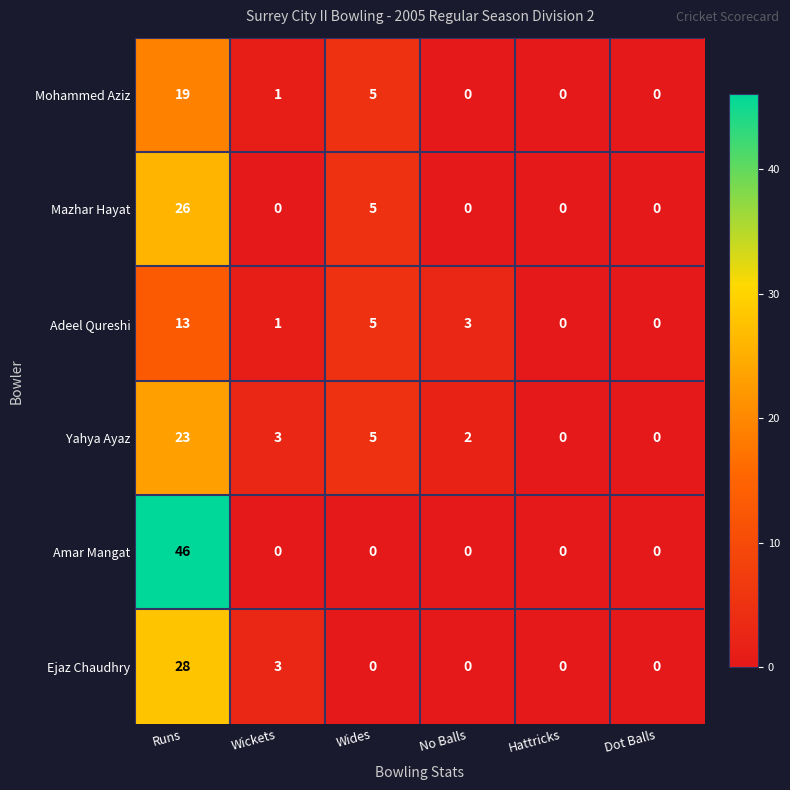

At which category is the sum across all series the highest?

Runs